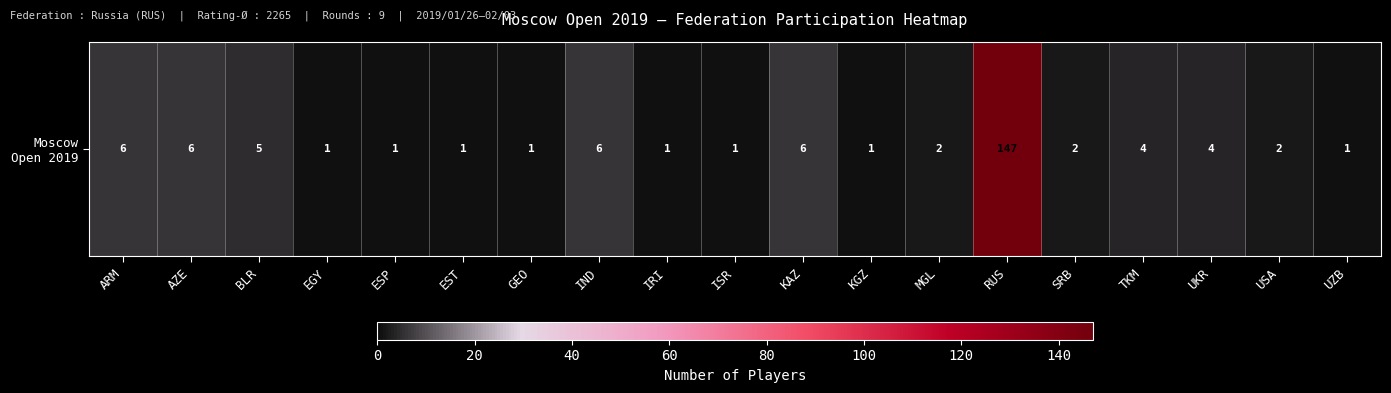

What is the difference between the maximum and second lowest values?

146